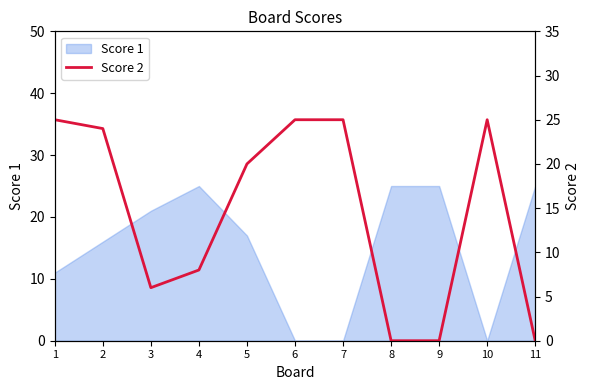

What is the sum of the values at 3 and 1?

31